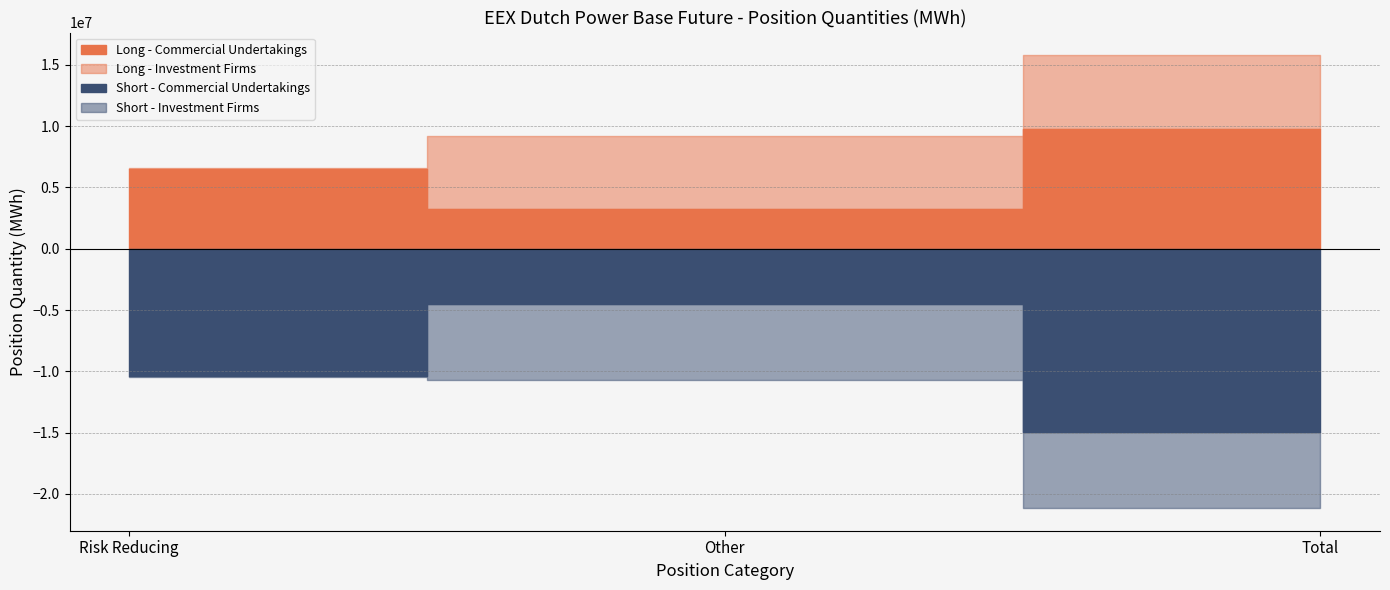

What is the maximum value for Long - Investment Firms?

6039349